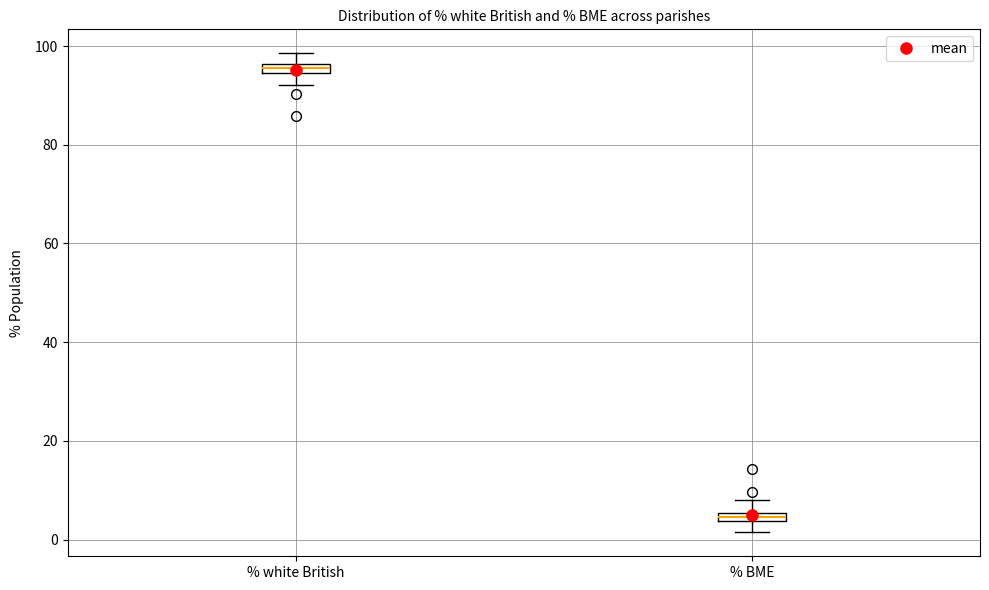

Where is the upper edge of the box for % white British on the y-axis? The values are not printed on the chart, so give them approximately, as read against the axis.

96